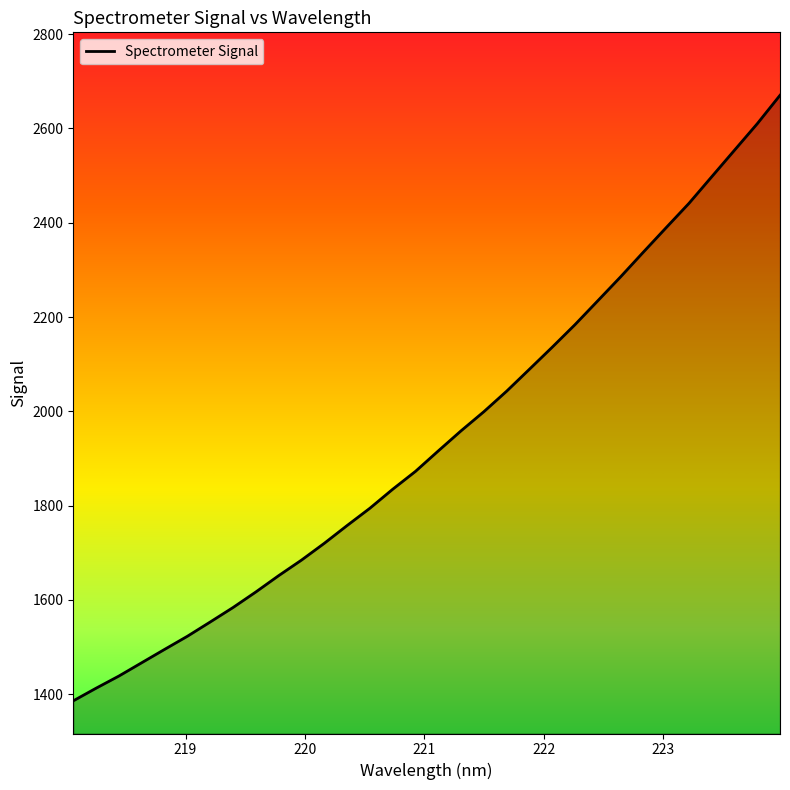

Does the chart display data point markers on the line(s)?

No